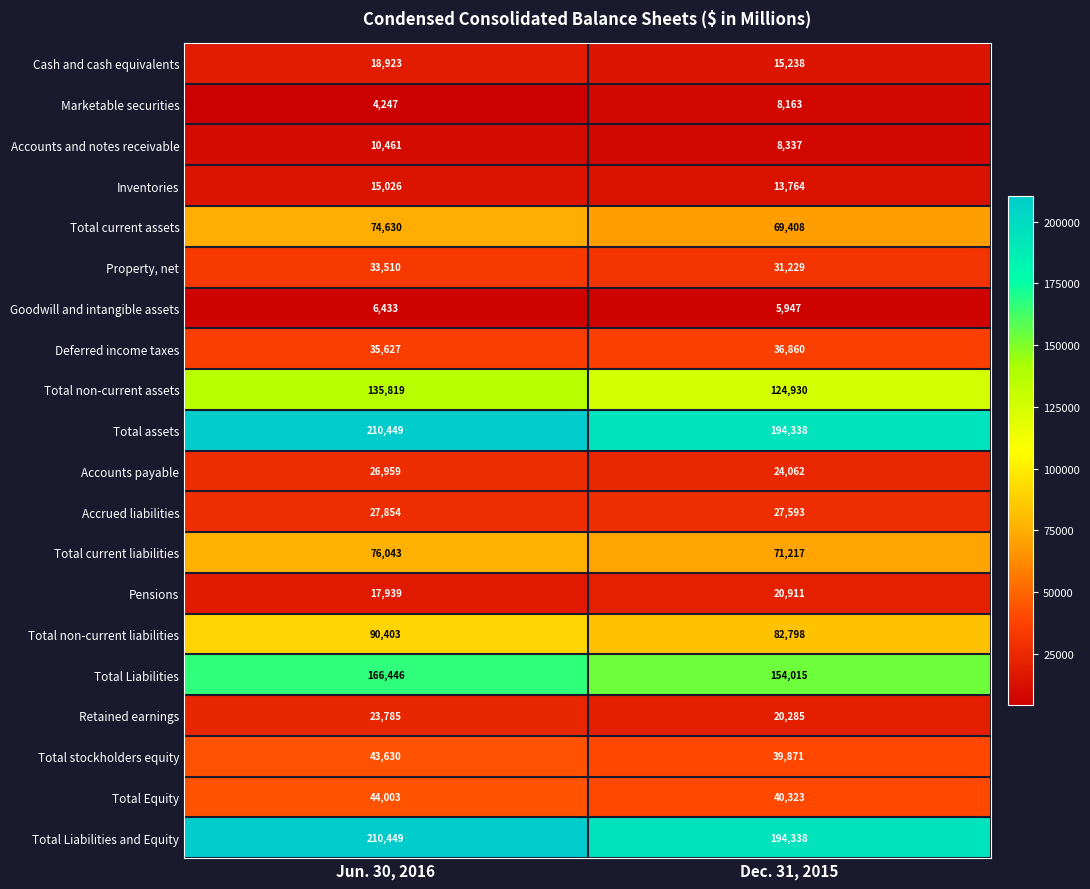

What is the spread (max minus min) of values at Dec. 31, 2015?

188391